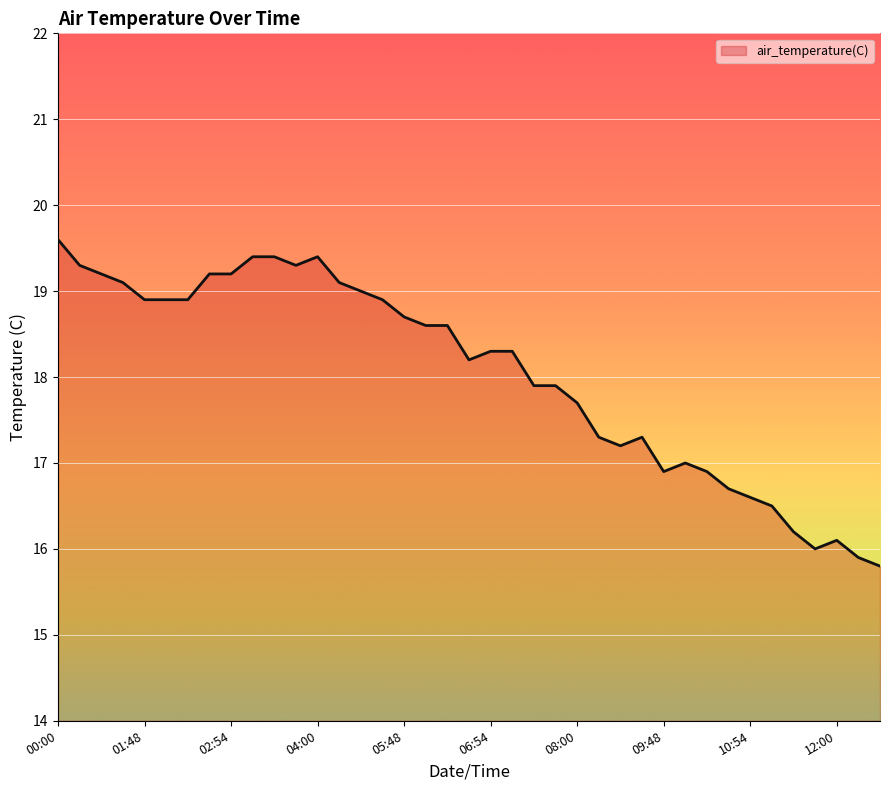

What is the difference between the maximum and minimum values?

3.8